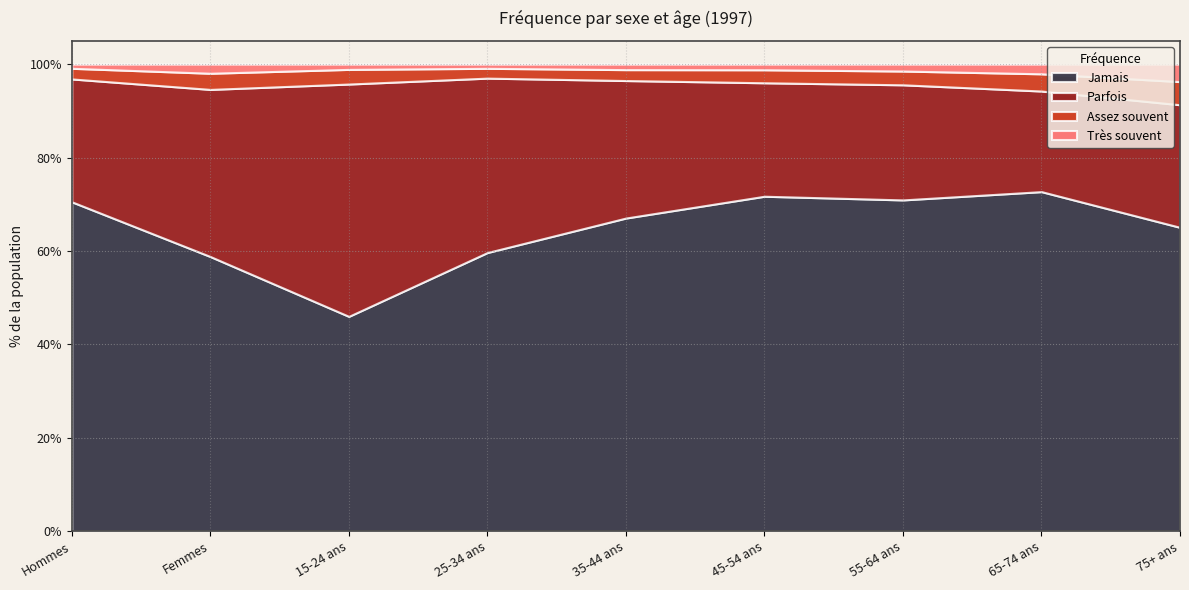

Rank the series by their maximum value, from highest to lowest.

Jamais, Parfois, Assez souvent, Très souvent